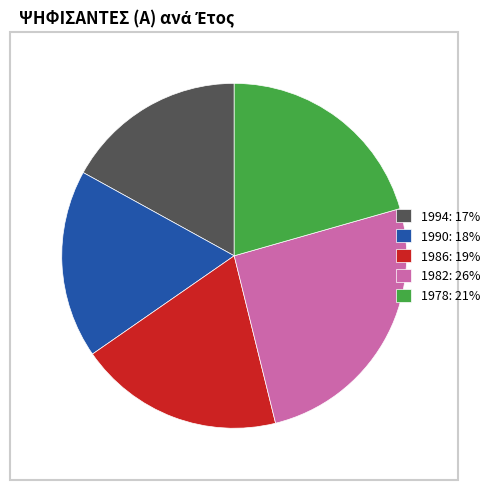

How many segments does this pie chart have?

5